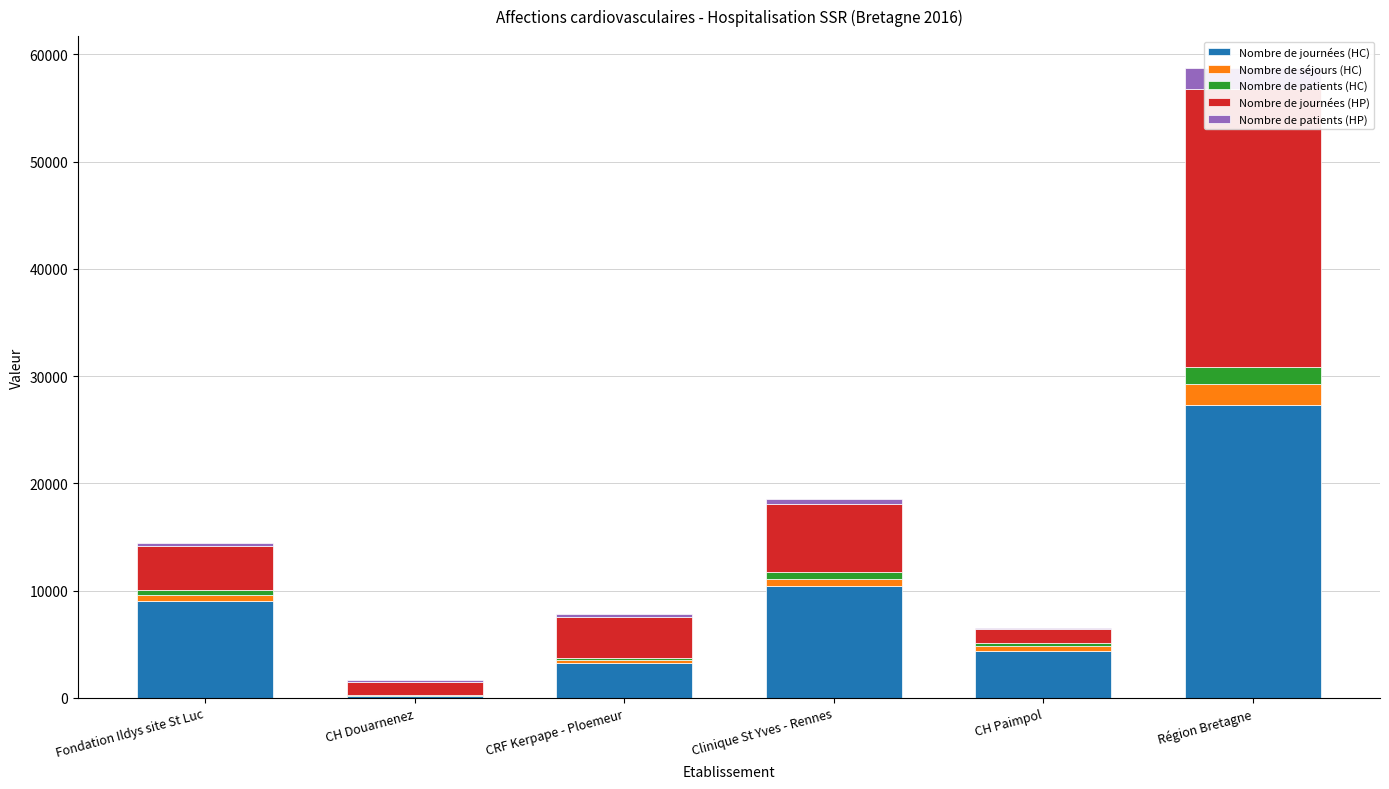

Which label corresponds to the smallest value in the chart?

CH Douarnenez